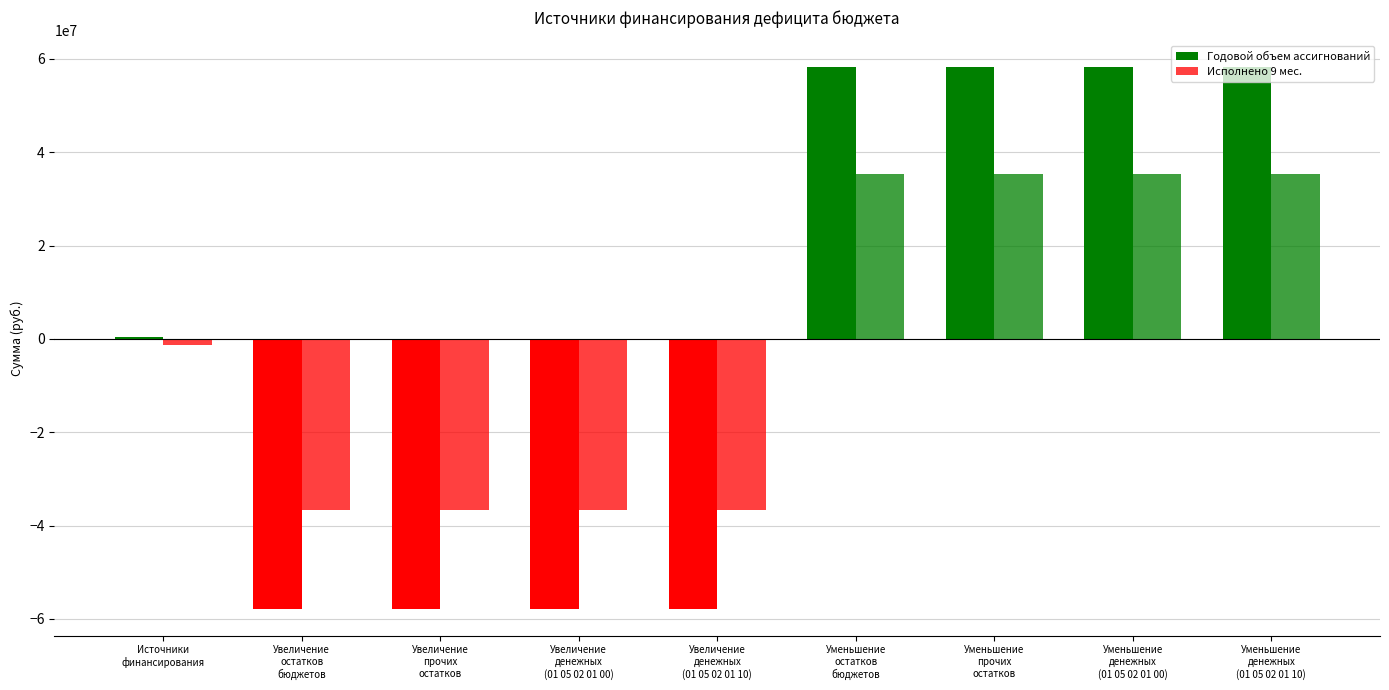

Where does the Годовой объем ассигнований series first go above 417371?

Источники
финансирования